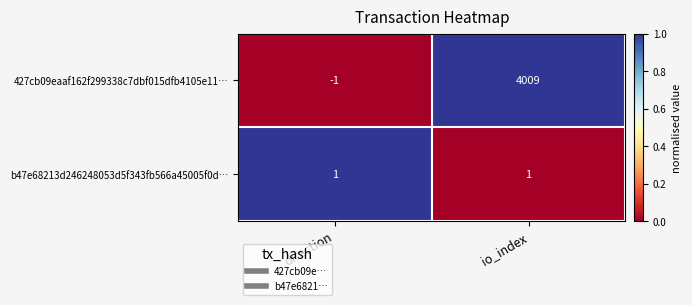

What is the average value of the 427cb09eaaf162f299338c7dbf015dfb4105e11… series?

2004